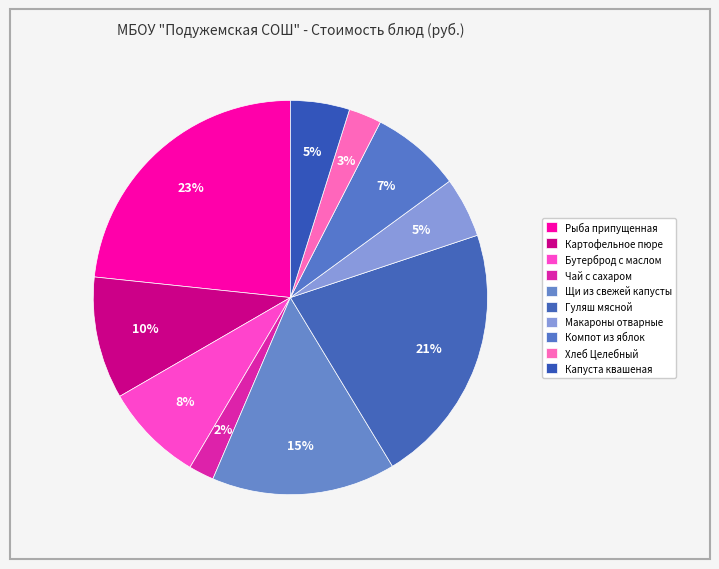

What is the total percentage of Макароны отварные and Бутерброд с маслом?

13.1%